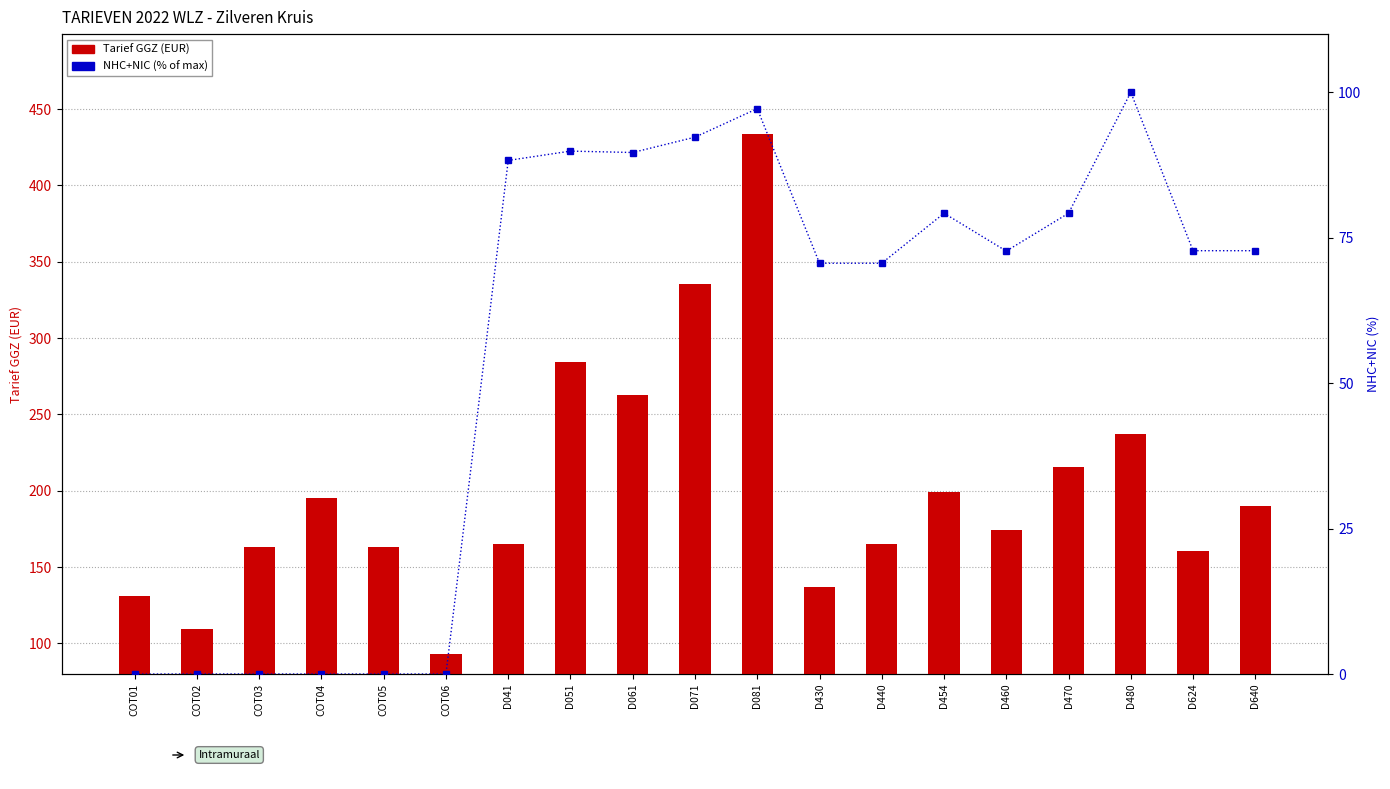

Reading left to right, list all the values displayed in this chart.

Tarief GGZ: COT01=131.0	COT02=109.3	COT03=163.4	COT04=195.0	COT05=163.4	COT06=93.0	D041=164.9	D051=284.6	D061=262.6	D071=335.2	D081=434.0	D430=136.9	D440=165.4	D454=199.2	D460=174.2	D470=215.7	D480=237.0	D624=160.5	D640=190.2
NHC+NIC (% of max): COT01=0.0	COT02=0.0	COT03=0.0	COT04=0.0	COT05=0.0	COT06=0.0	D041=88.3	D051=89.9	D061=89.6	D071=92.3	D081=97.2	D430=70.6	D440=70.6	D454=79.2	D460=72.7	D470=79.2	D480=100.0	D624=72.8	D640=72.8